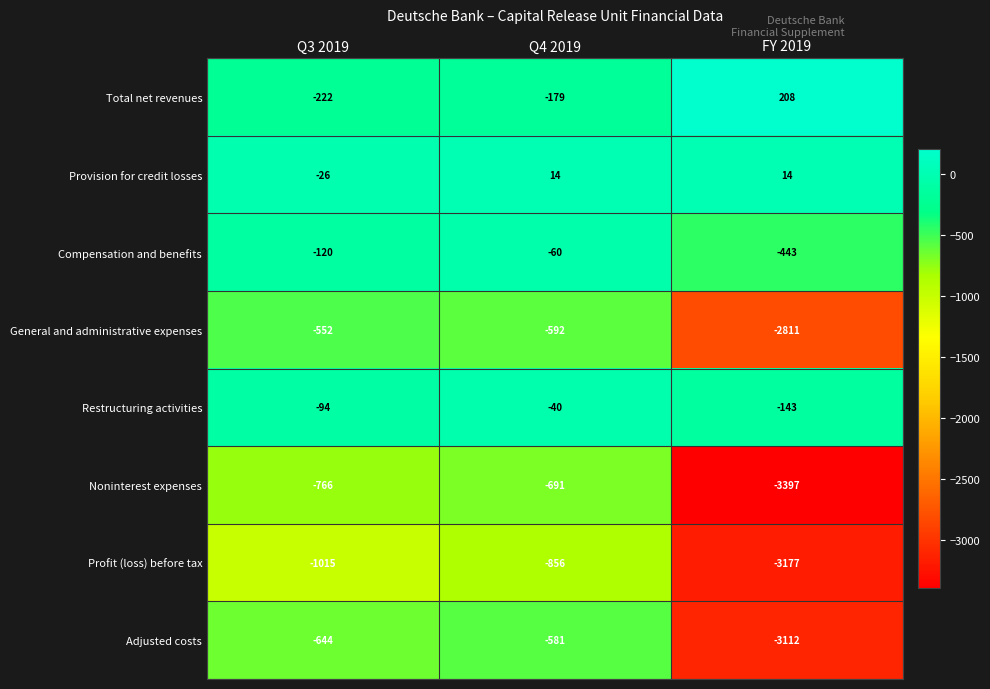

How many values in Provision for credit losses are below zero?

1